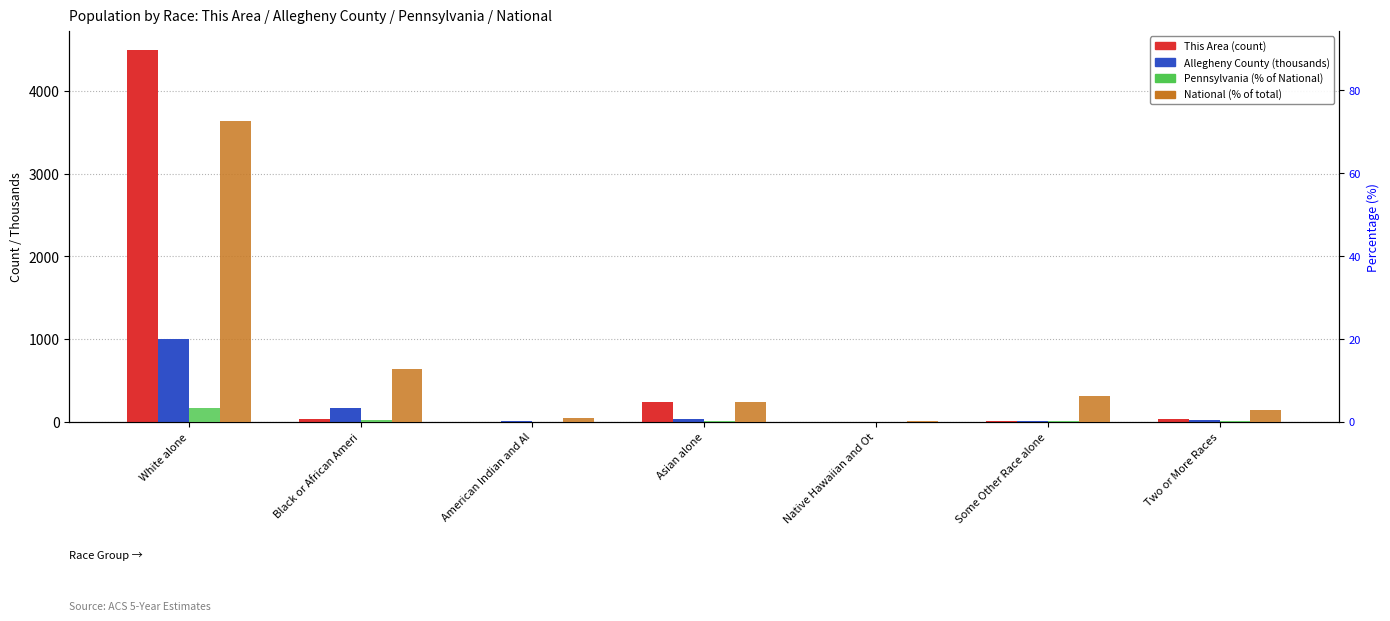

Which series has the largest total across all categories?

This Area (count)